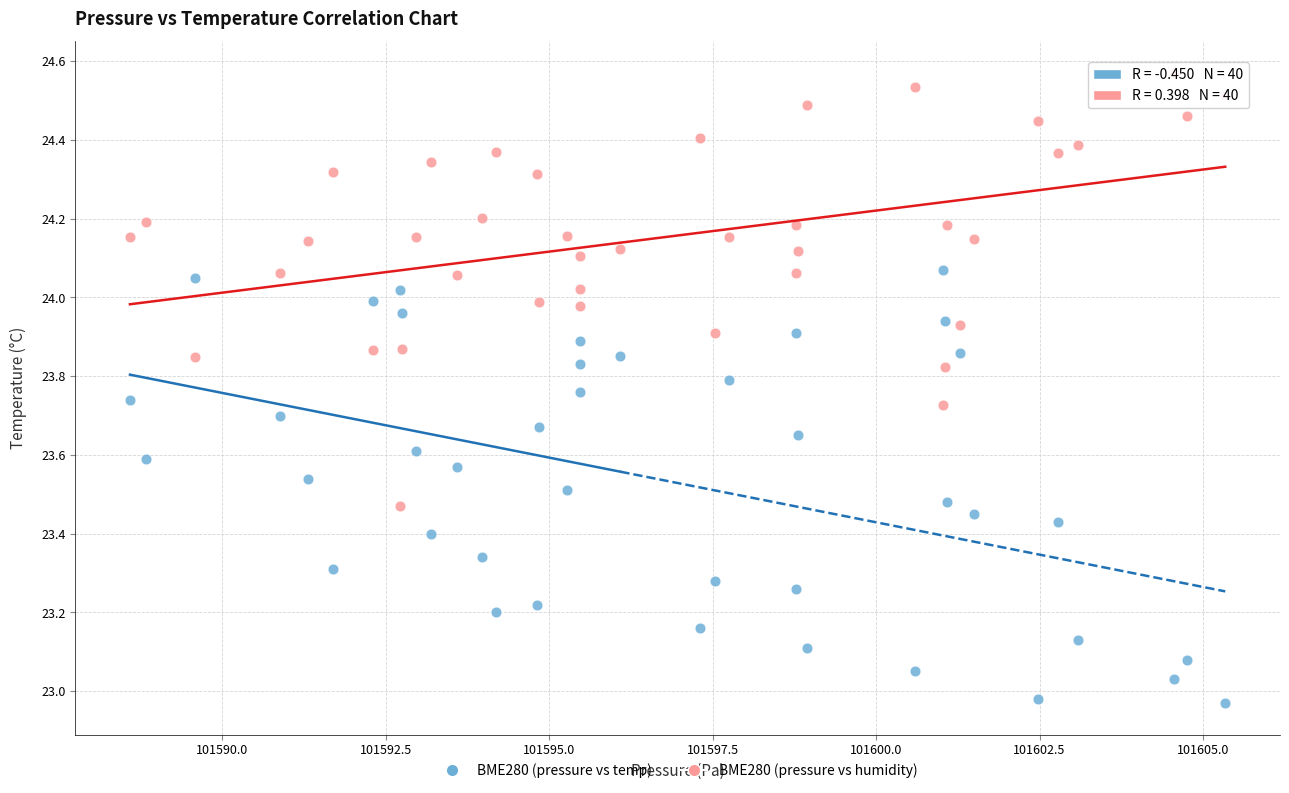

Which series contains the lowest Y value?

BME280 (pressure vs temp)